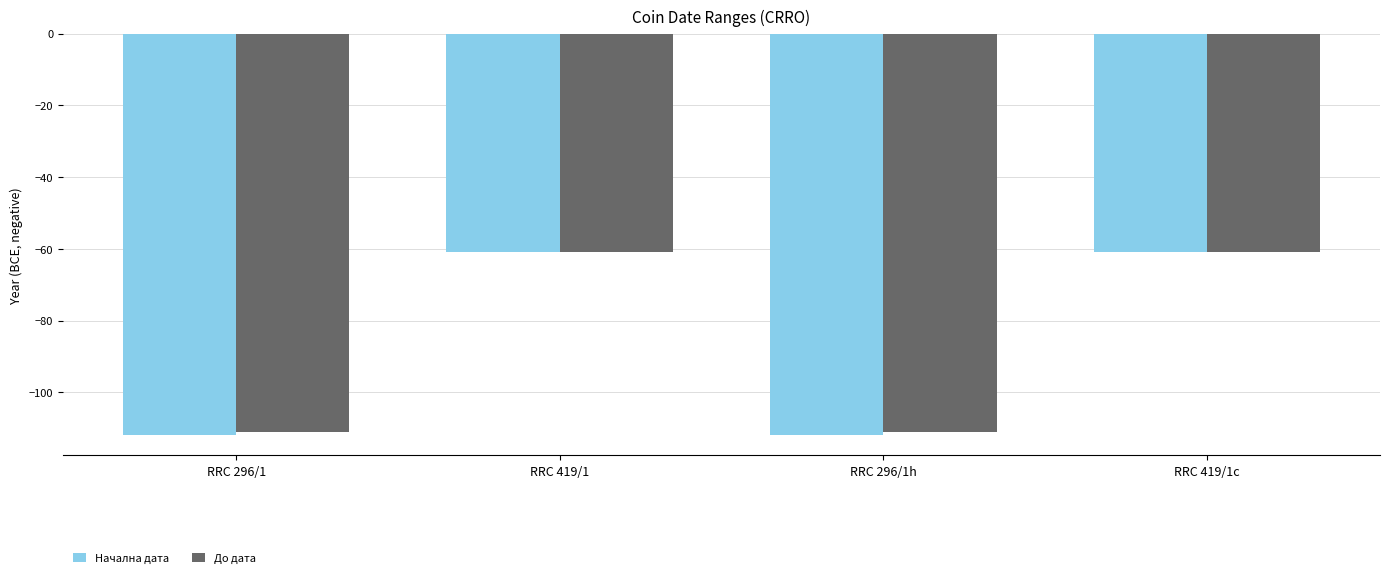

How many data points does each series have?

4